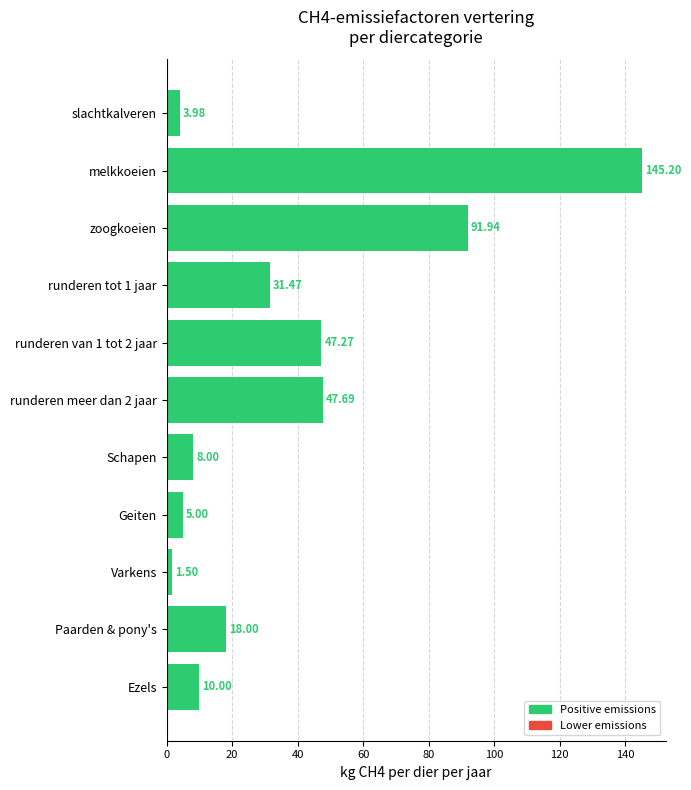

List the labels in order of value, largest first.

melkkoeien, zoogkoeien, runderen meer dan 2 jaar, runderen van 1 tot 2 jaar, runderen tot 1 jaar, Paarden & pony's, Ezels, Schapen, Geiten, slachtkalveren, Varkens